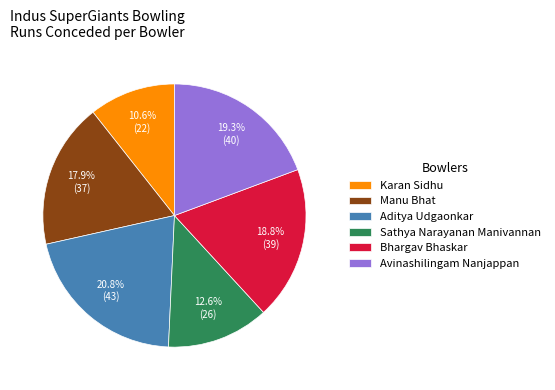

To the nearest percent, what is the average slice percentage?

17%